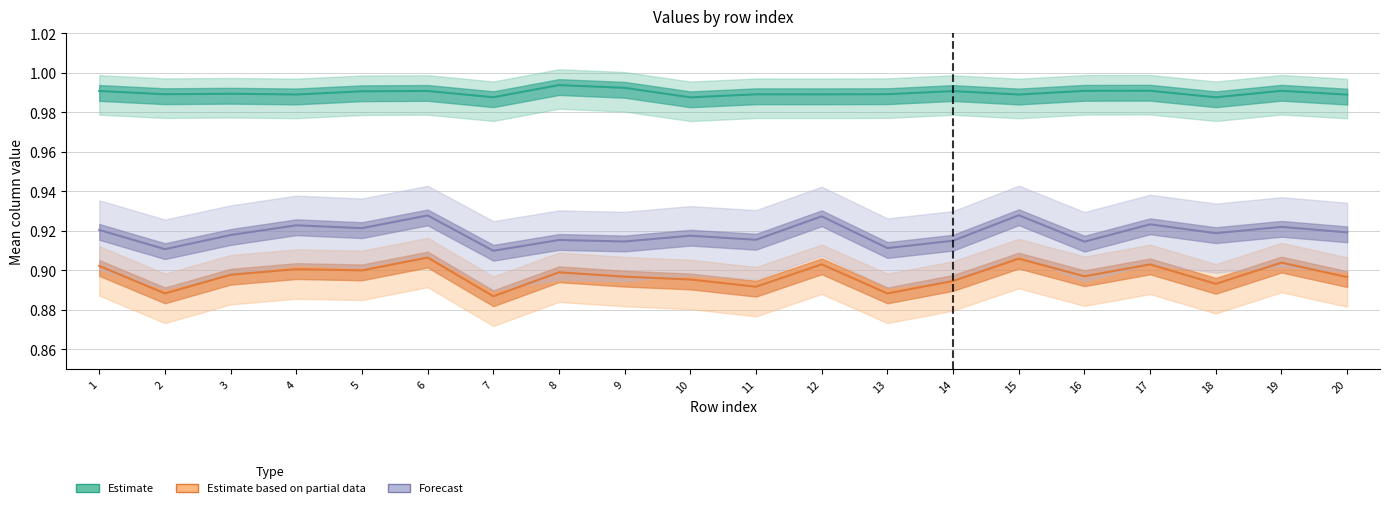

Which category has the highest value in the Estimate series?

8